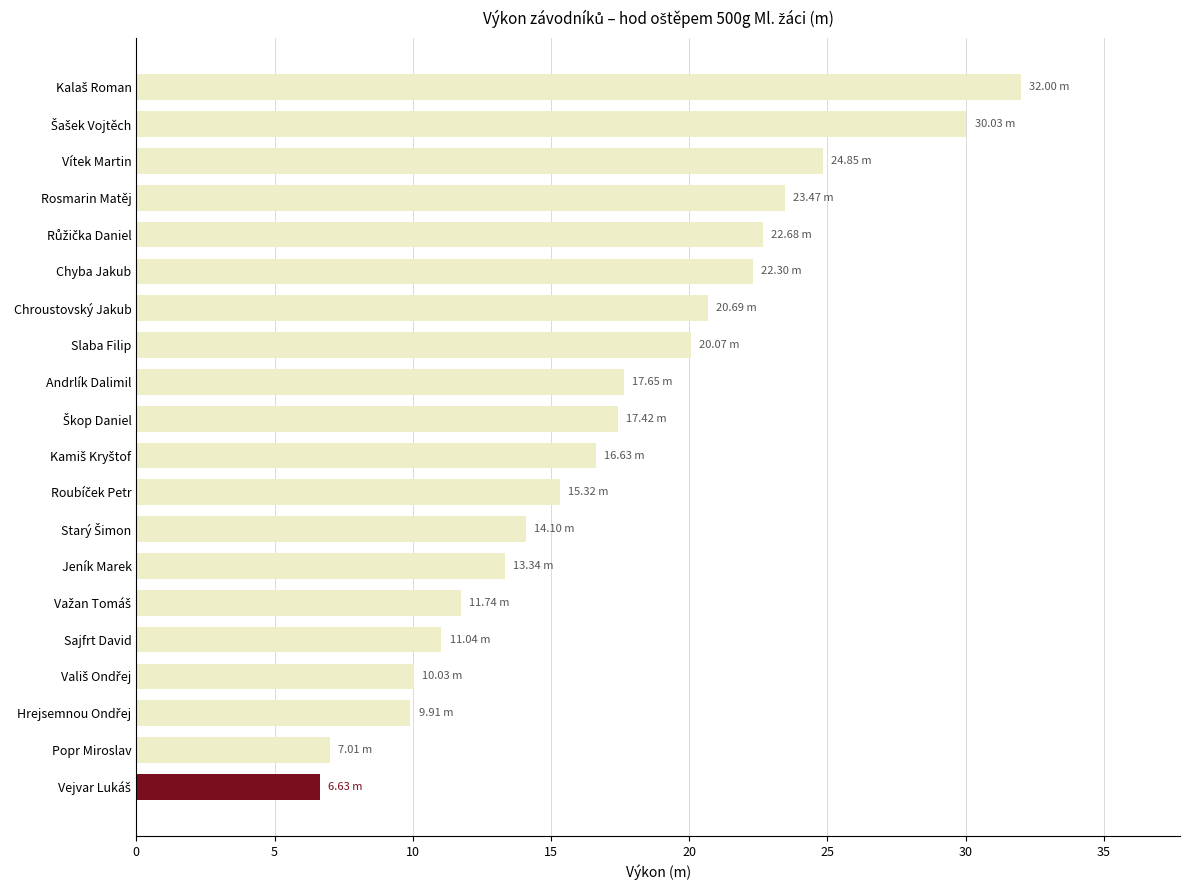

Approximately how many times larger is the value at Chyba Jakub compared to Popr Miroslav?

3.2